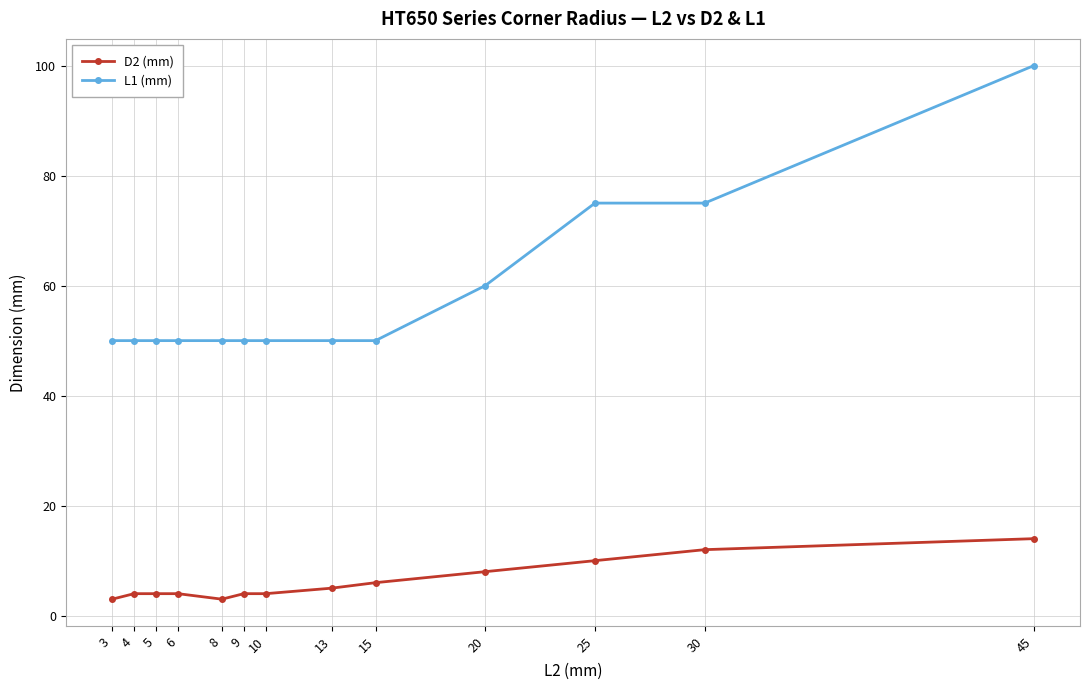

True or false: L1 (mm) has a value of 35 at 5.

False